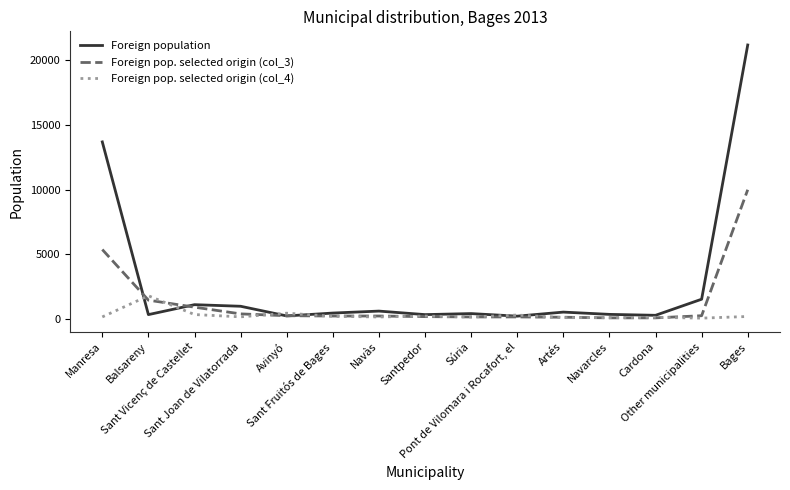

Which series ends up on top after the final intersection of Foreign pop. selected origin (col_3) and Foreign pop. selected origin (col_4)?

Foreign pop. selected origin (col_3)